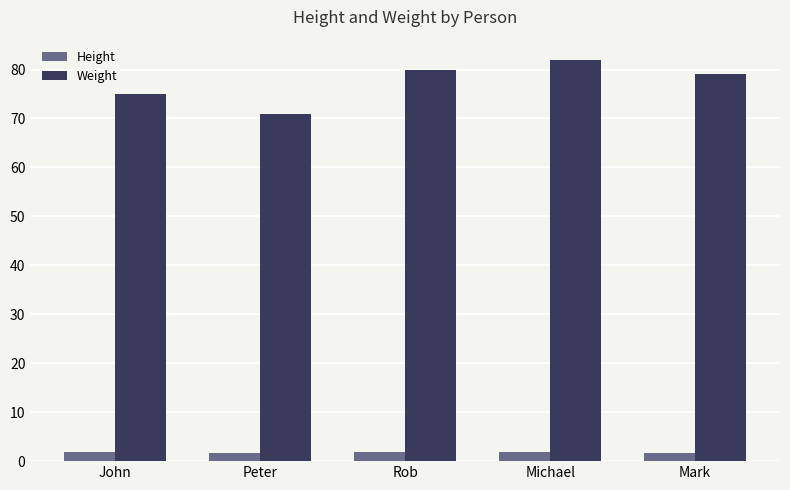

At which label is Weight closest to 76?

John